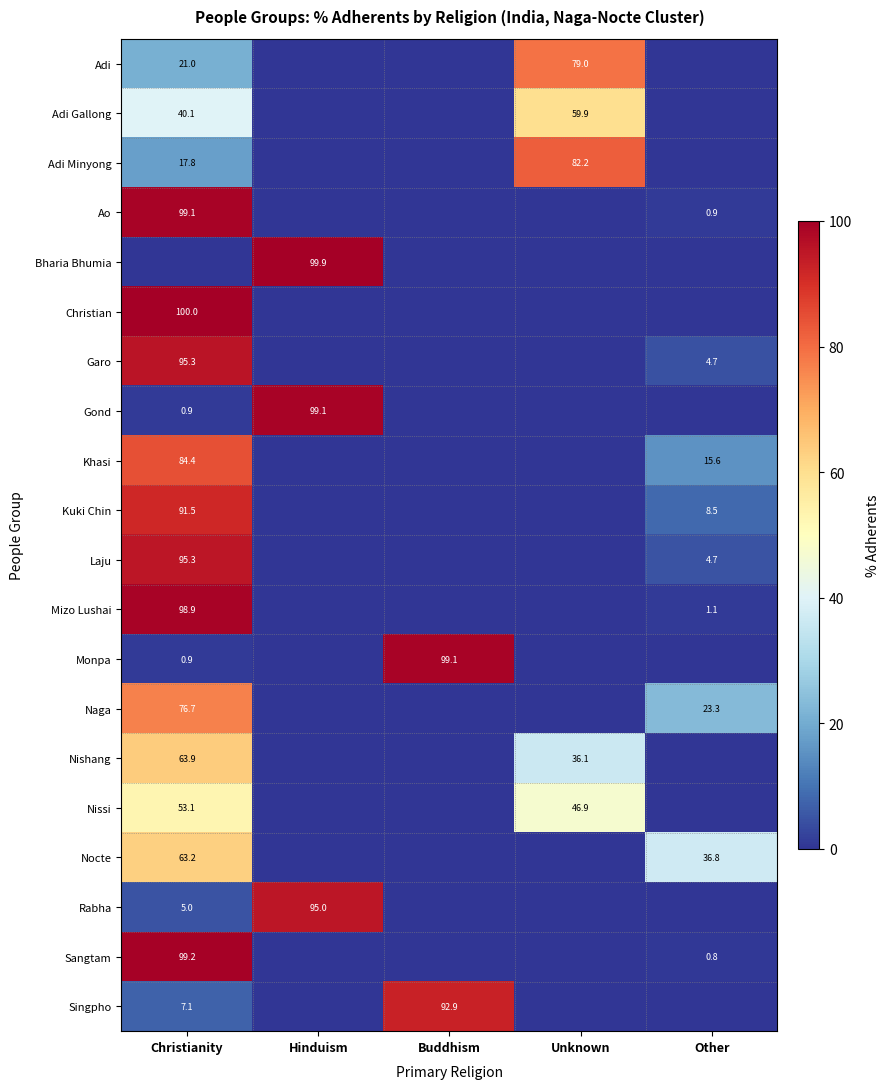

Is the value of Ao at Christianity greater than the value of Laju at Other?

Yes